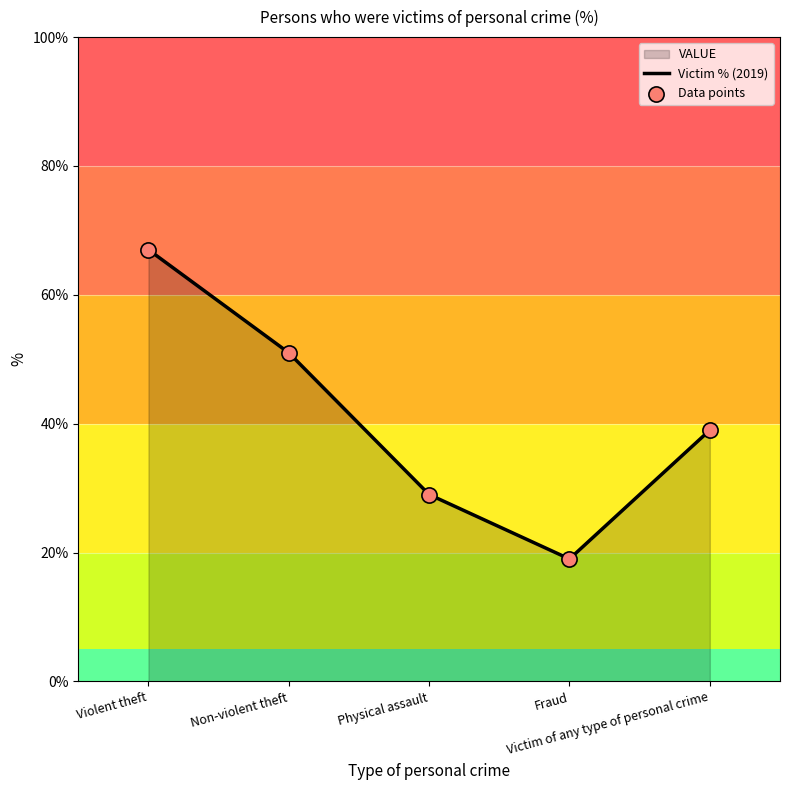

Which series has the widest spread of Y values?

Victim % (2019)